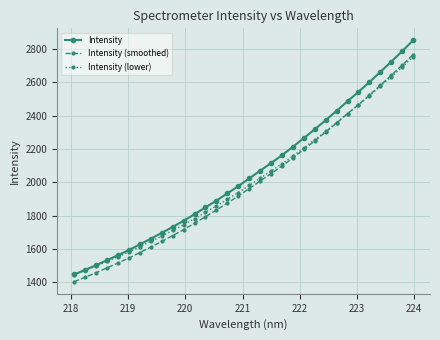

How many values in the Intensity (lower) series are below 1981?

16